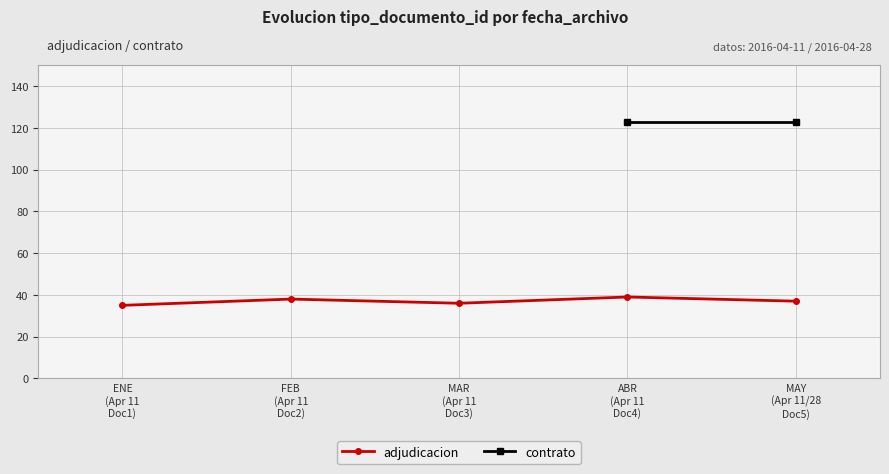

What is the lowest value of the adjudicacion series?

35